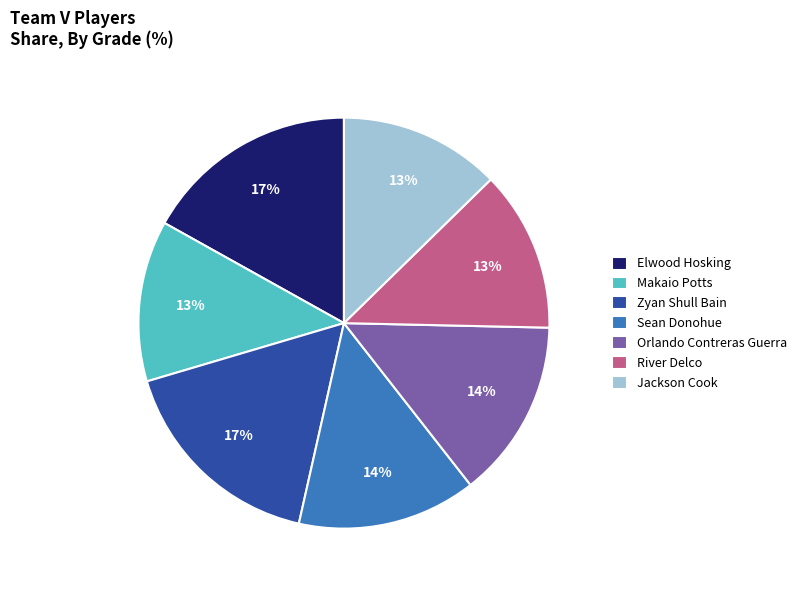

Combined, do Makaio Potts and Sean Donohue account for over 50%?

No